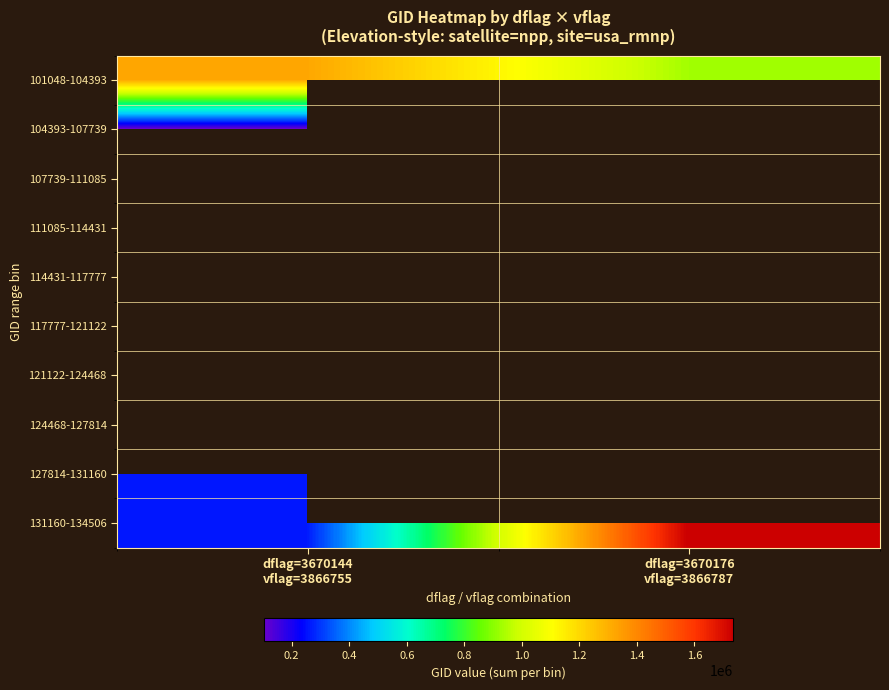

At dflag=3670144 vflag=3866755, list the series in order from smallest to largest.

104393-107739, 107739-111085, 111085-114431, 114431-117777, 117777-121122, 121122-124468, 124468-127814, 127814-131160, 131160-134506, 101048-104393